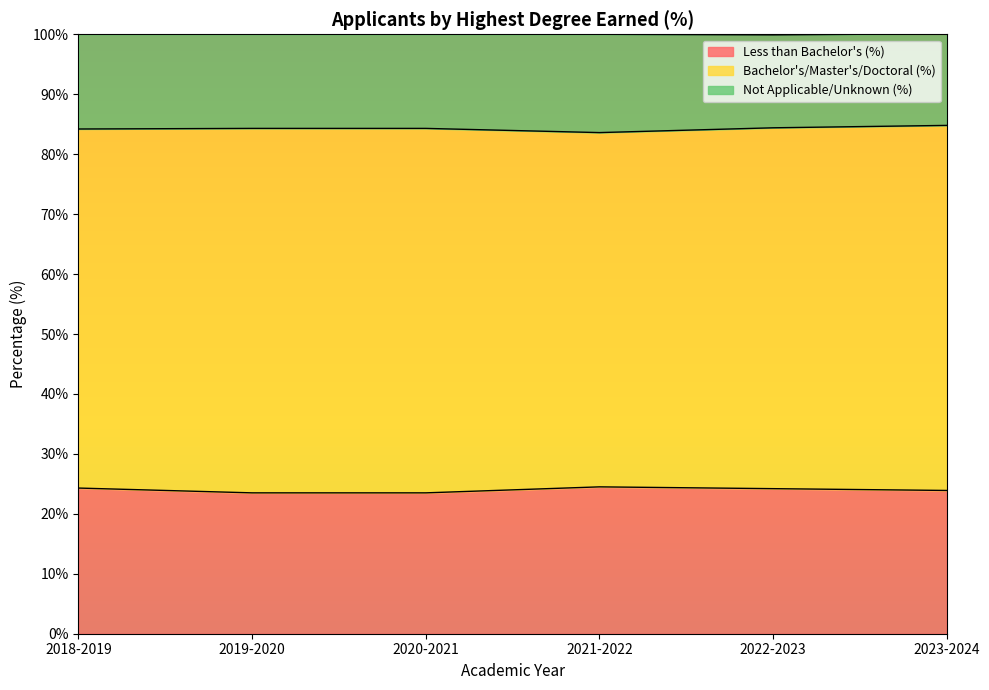

How many Less than Bachelor's (%) values are between 23 and 24?

3